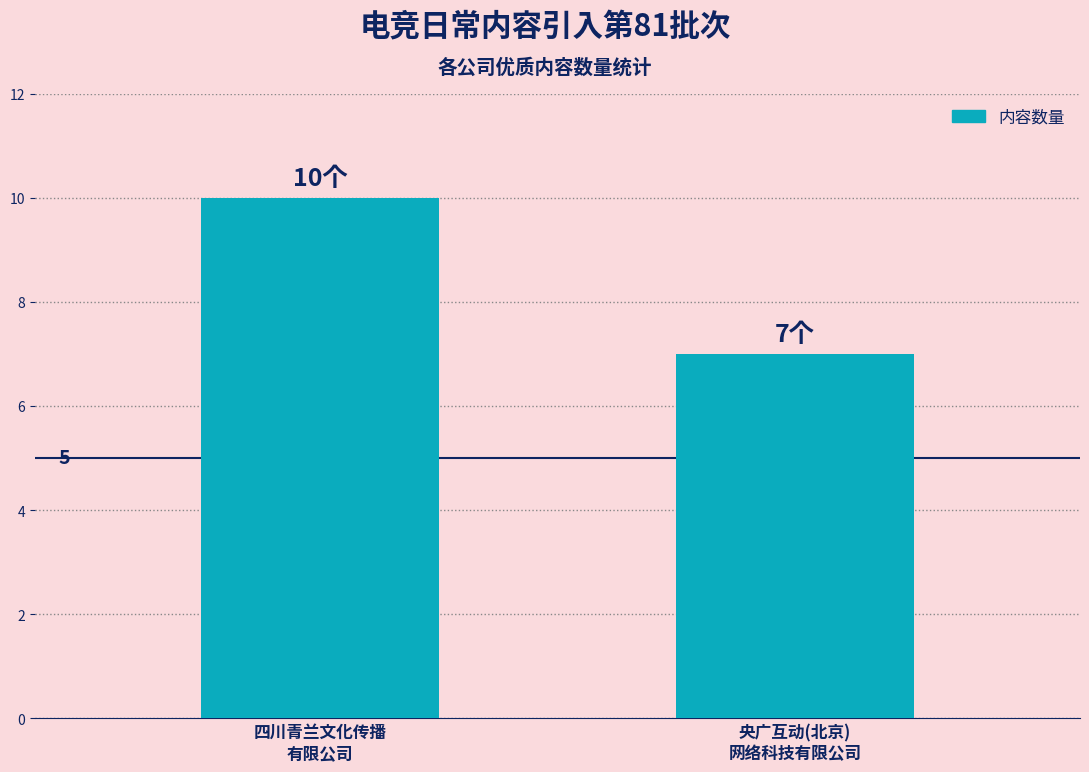

At which label is the value closest to 8?

央广互动(北京)
网络科技有限公司